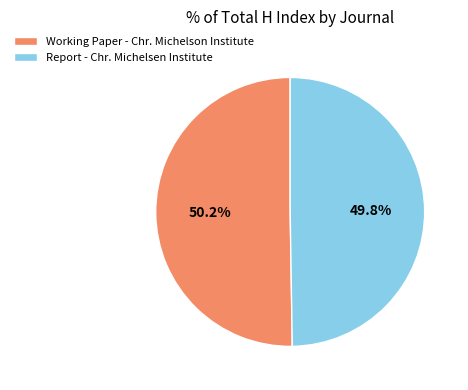

How much of the chart is everything except Working Paper - Chr. Michelson Institute?

49.8%